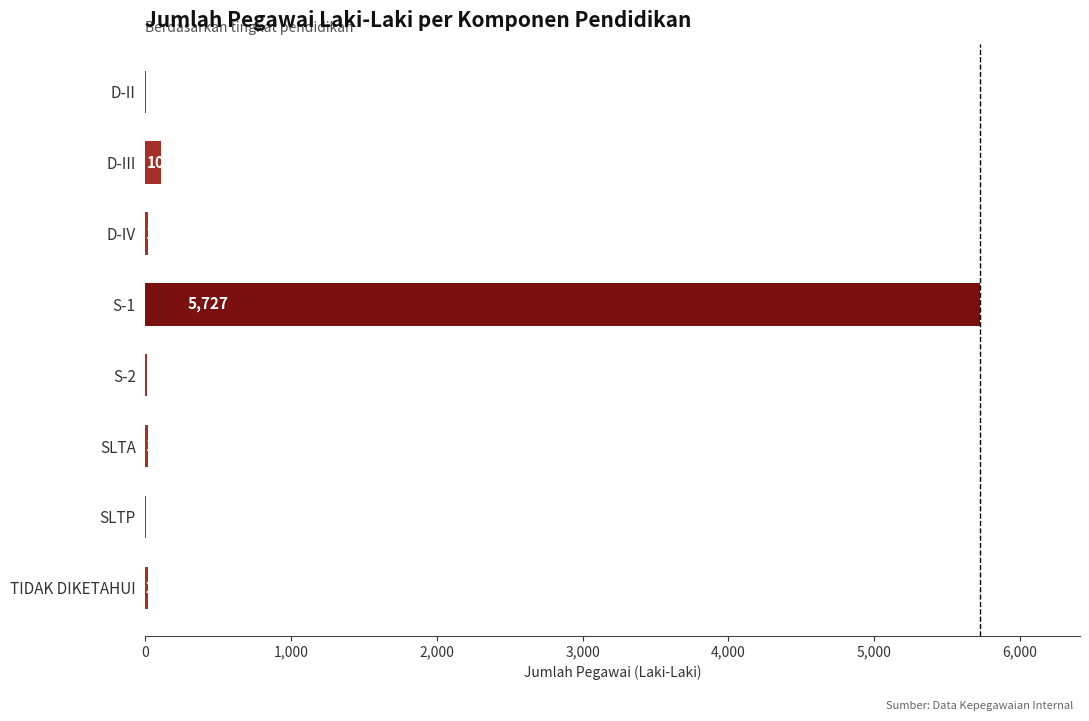

What is the sum of all values?

5897